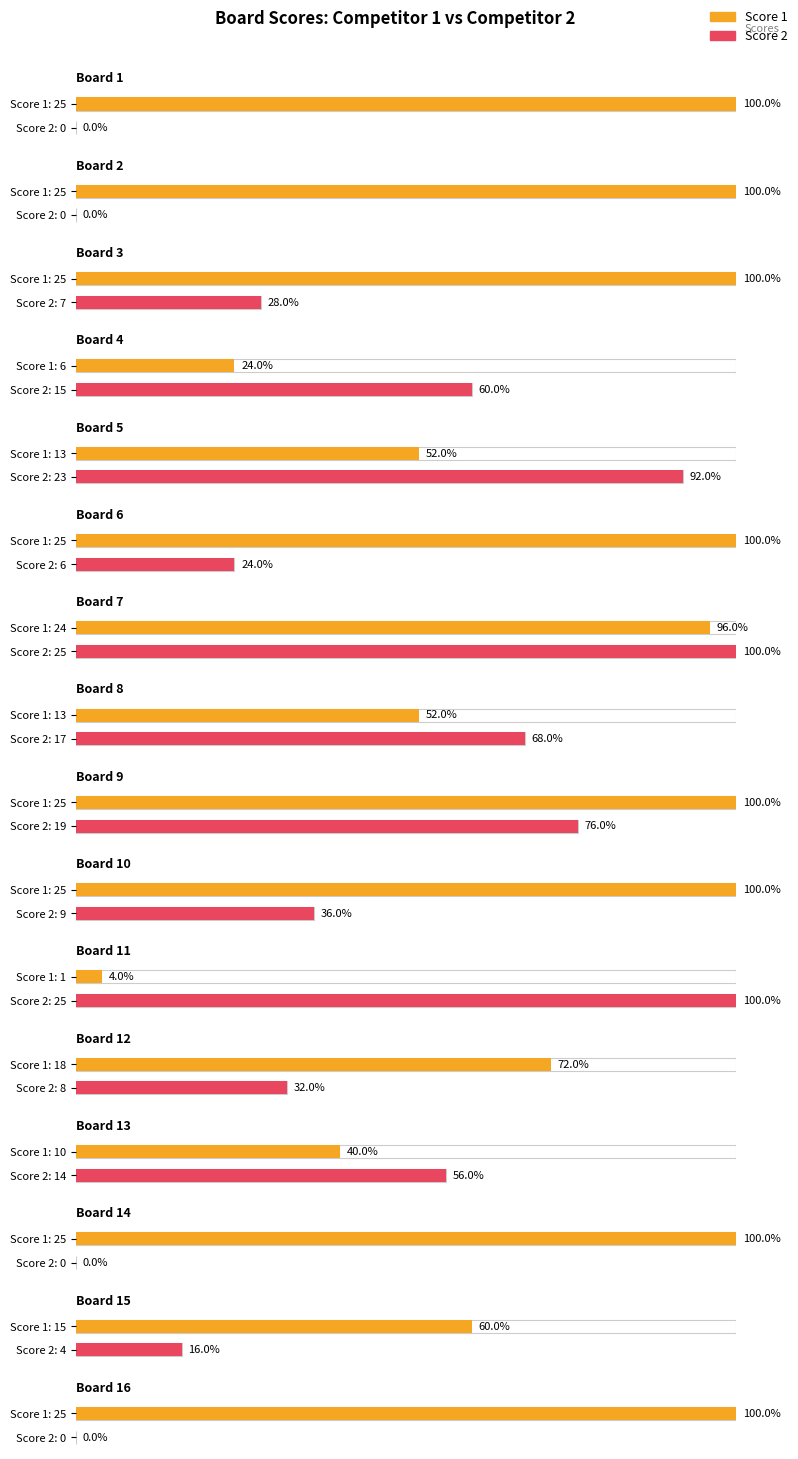

Which has a higher value, 8 or 3?

3